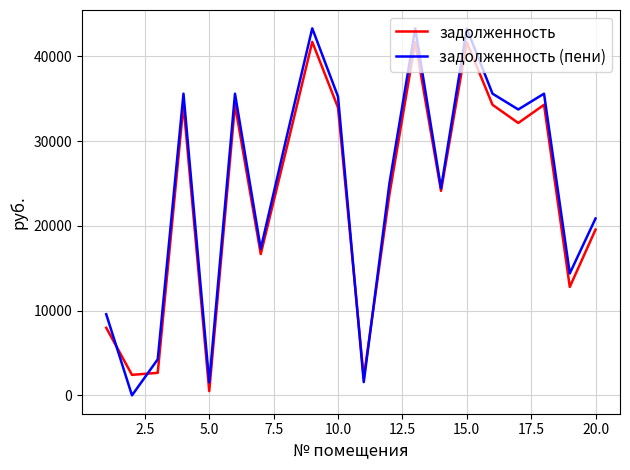

What is the maximum value shown in the chart?

43303.4